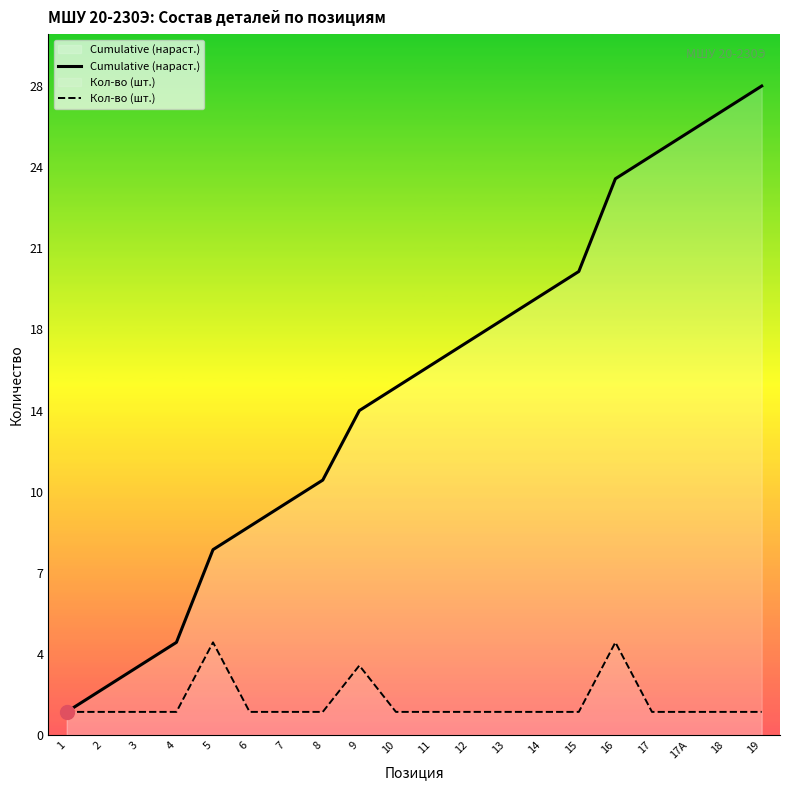

Which has a higher value, 16 or 5?

16